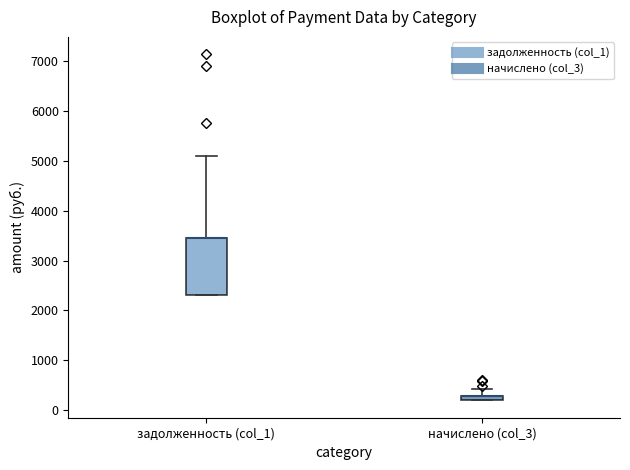

Where is the lower edge of the box for задолженность (col_1) on the y-axis? The values are not printed on the chart, so give them approximately, as read against the axis.

2300